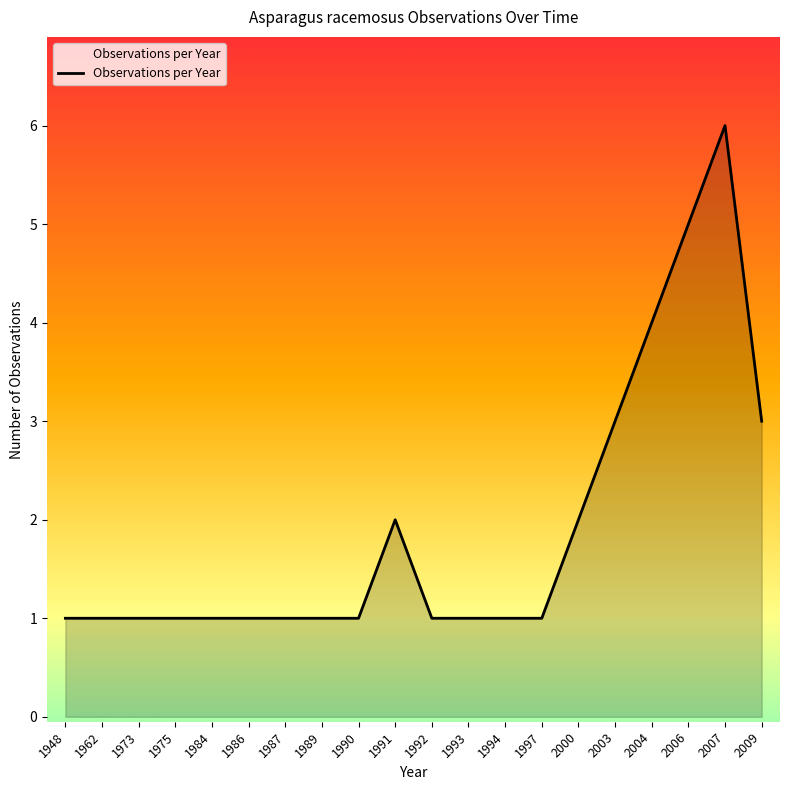

Between 2007 and 1987, which is larger?

2007